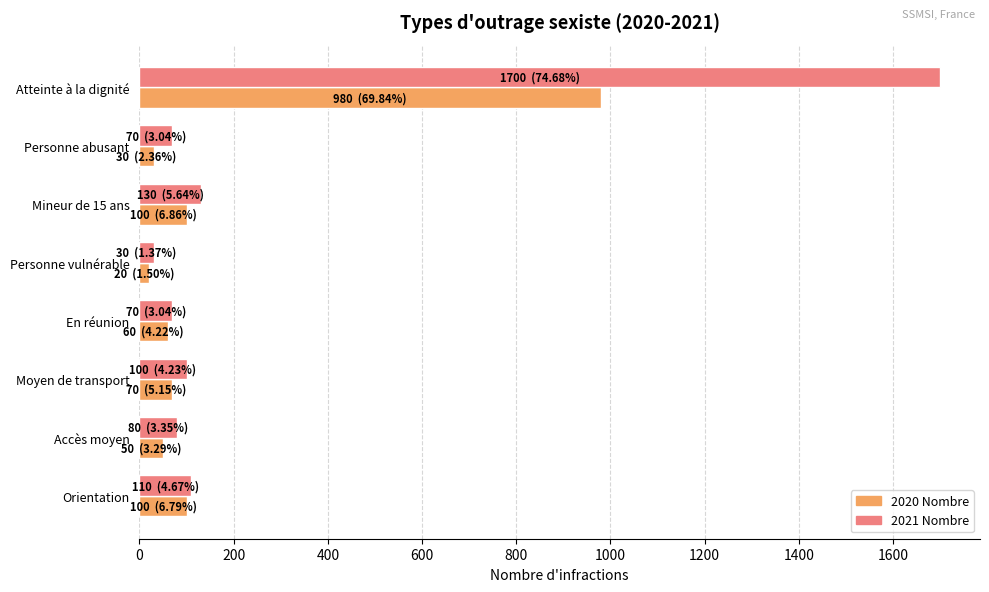

What is the lowest value of the 2021 Nombre series?

30